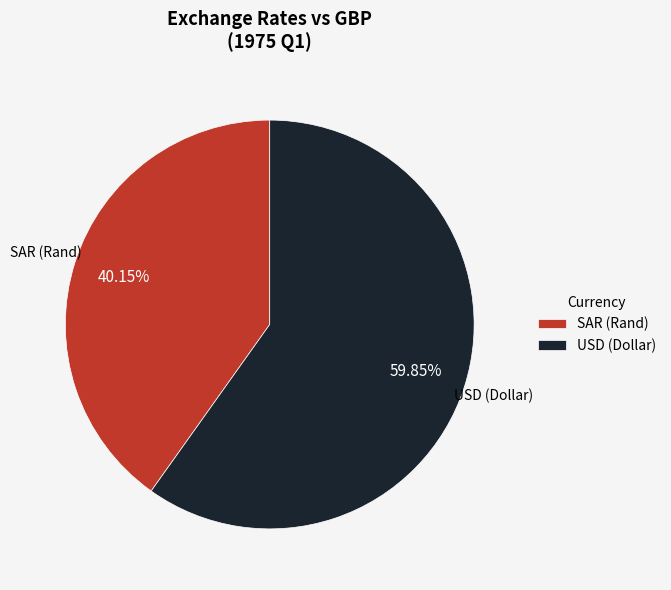

Is the sum of SAR (Rand) and USD (Dollar) greater than half?

Yes